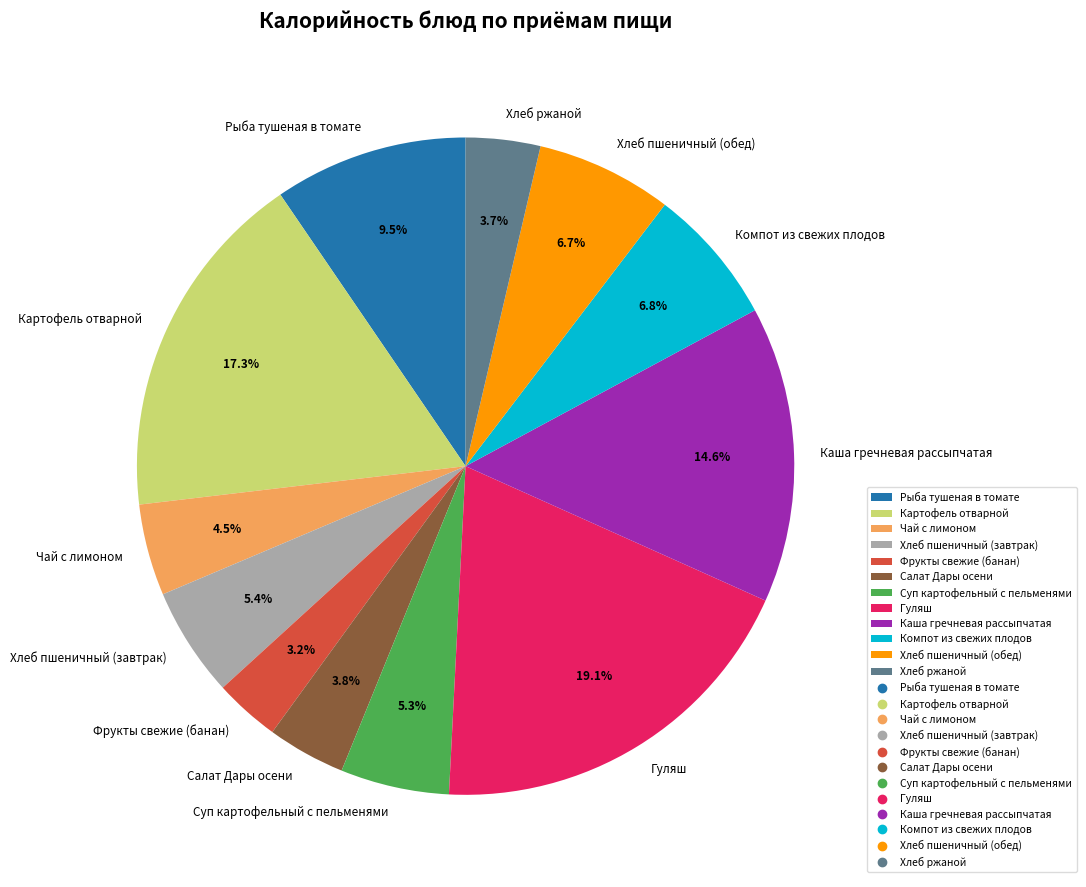

To the nearest percent, what is the combined percentage of Хлеб пшеничный (обед) and Рыба тушеная в томате?

16%